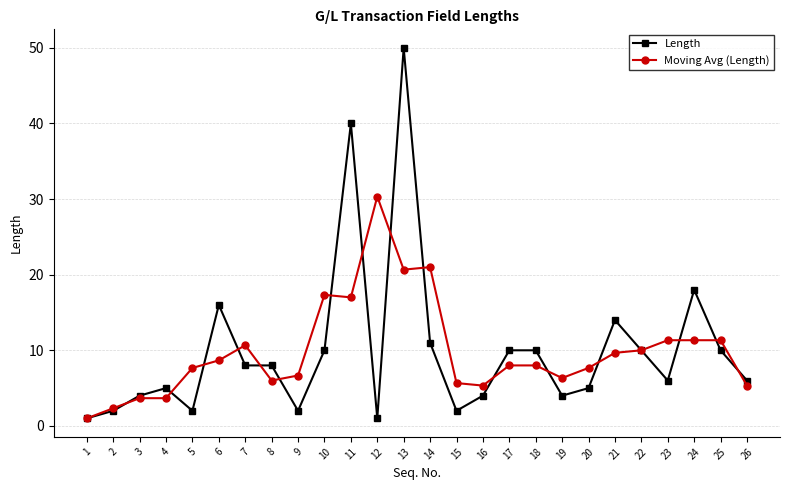

Is it true that Moving Avg (Length) equals 1.0 at 1?

True